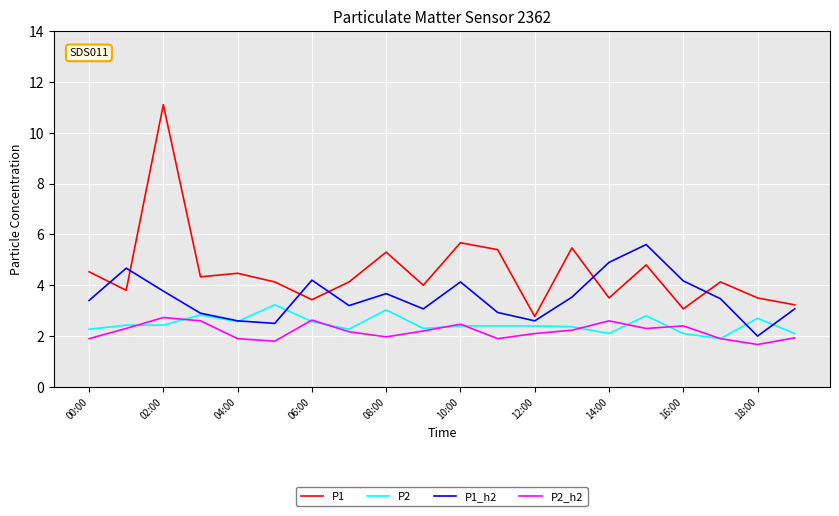

Which series has the largest range (max minus min)?

P1